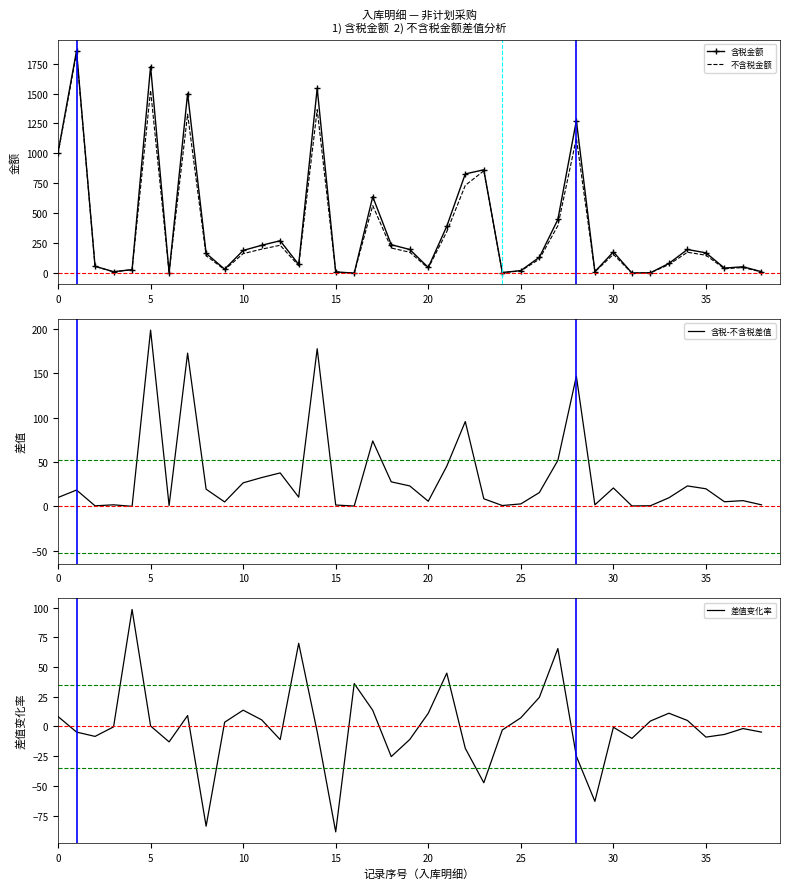

Reading left to right, extract all data points from this chart.

含税金额: 1008.0	1856.0	60.0	15.0	32.0	1725.0	8.0	1500.0	168.0	36.0	192.0	235.0	273.0	75.0	1542.8	13.0	3.0	640.0	240.0	200.0	50.0	393.6	830.0	864.0	8.0	24.0	135.0	450.0	1274.0	15.0	180.0	4.0	6.0	84.0	200.0	172.0	45.0	56.0	15.0
不含税金额: 998.0	1837.6	59.4	13.3	32.0	1526.5	7.1	1327.4	148.7	31.0	165.5	202.6	235.3	64.7	1365.3	11.5	2.7	566.4	212.4	177.0	44.2	348.3	734.5	855.4	7.1	21.2	119.5	398.2	1127.4	13.3	159.3	3.5	5.3	74.3	177.0	152.2	39.8	49.6	13.3
含税-不含税差值: 10.0	18.4	0.6	1.7	0.0	198.5	0.9	172.6	19.3	5.0	26.5	32.4	37.7	10.3	177.5	1.5	0.3	73.6	27.6	23.0	5.8	45.3	95.5	8.6	0.9	2.8	15.5	51.8	146.6	1.7	20.7	0.5	0.7	9.7	23.0	19.8	5.2	6.4	1.7
差值变化率: 8.4	-4.7	-8.3	-0.3	98.4	0.5	-12.9	9.2	-83.8	3.6	13.7	5.6	-11.0	69.9	-4.4	-88.6	36.1	13.6	-25.3	-10.9	11.1	44.9	-18.4	-47.3	-2.9	7.3	24.5	65.5	-25.0	-62.9	-0.6	-10.0	4.6	11.2	5.1	-8.9	-6.7	-1.7	-4.7